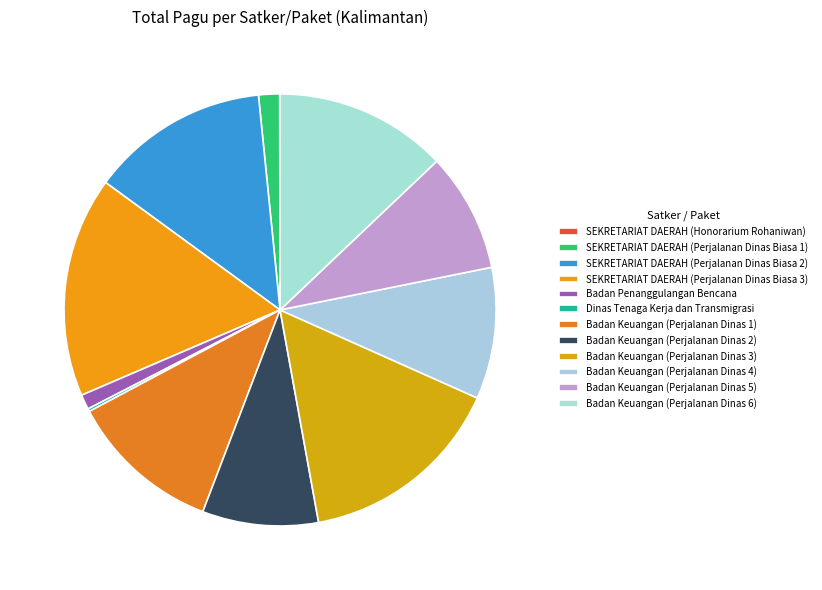

Is it true that SEKRETARIAT DAERAH (Perjalanan Dinas Biasa 2) is 1% of the pie?

False